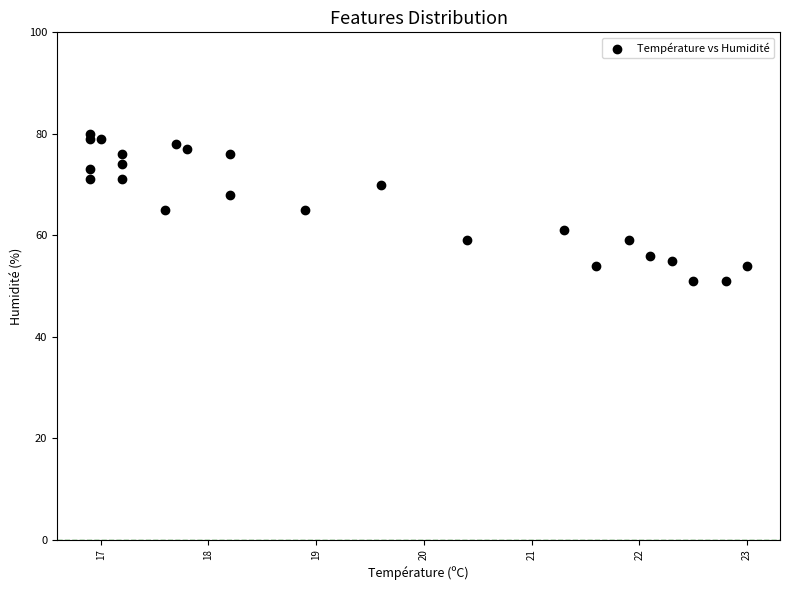

What is the range of Y values (max minus min)?

29